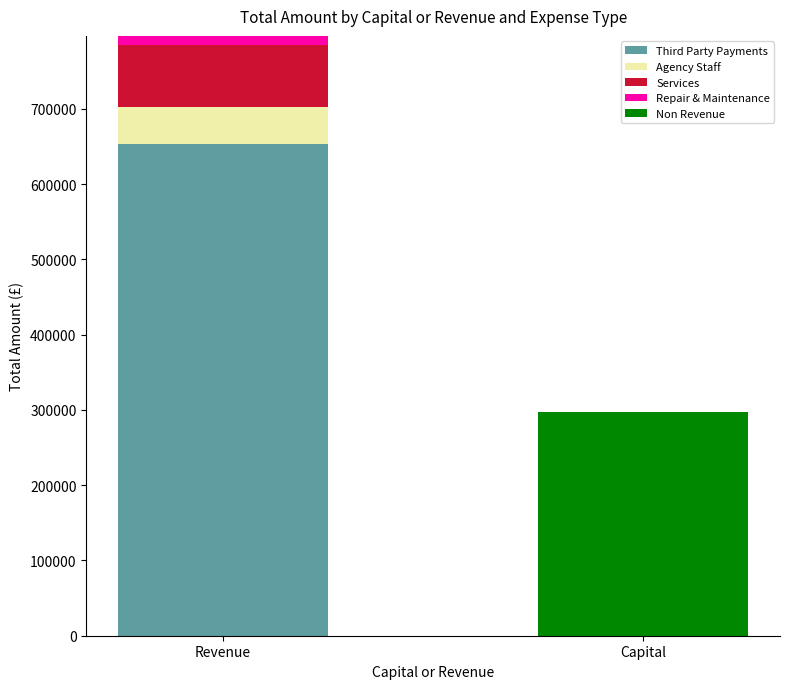

Which category has the highest value in the Third Party Payments series?

Revenue